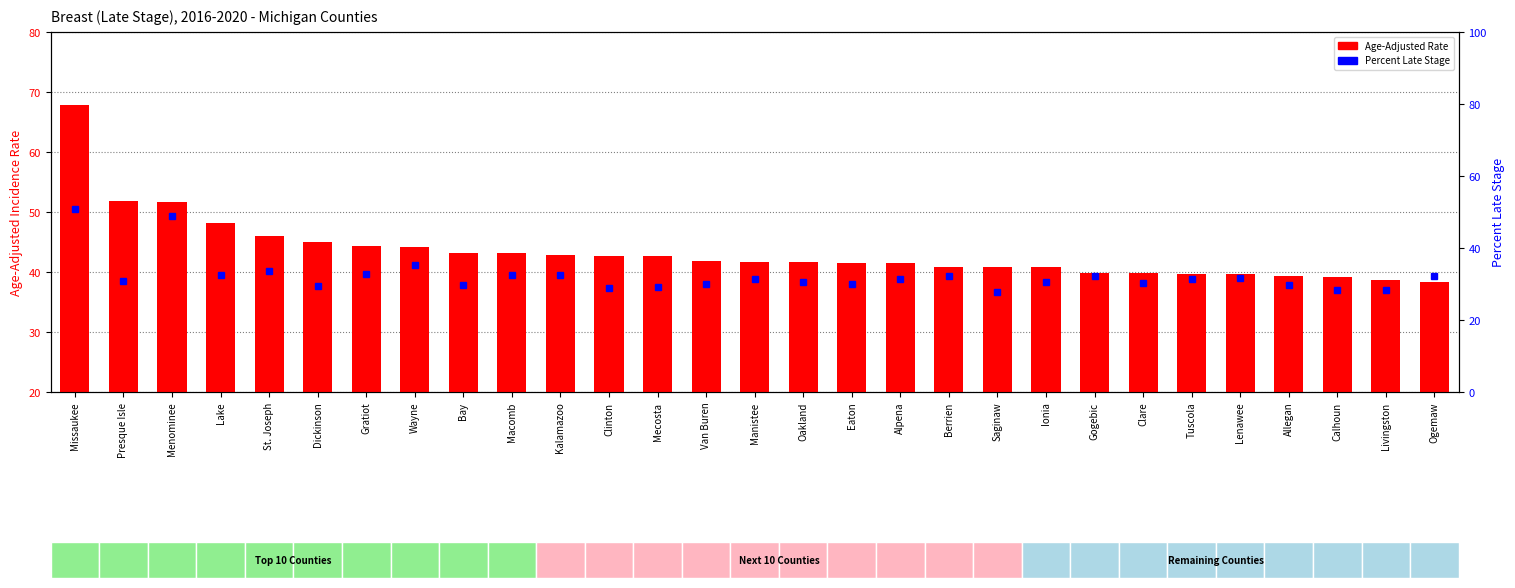

The value of Age-Adjusted Rate at St. Joseph is 72.8. True or false?

False